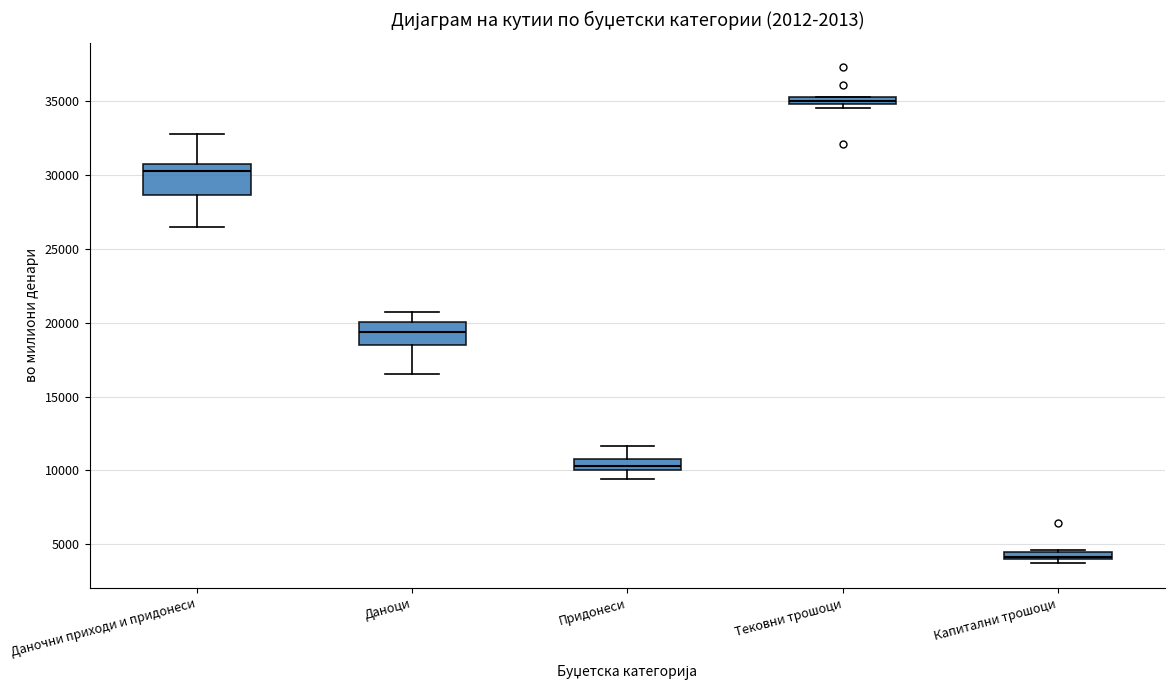

Comparing the boxes themselves (not the whiskers), which one is the tallest?

Даночни приходи и придонеси